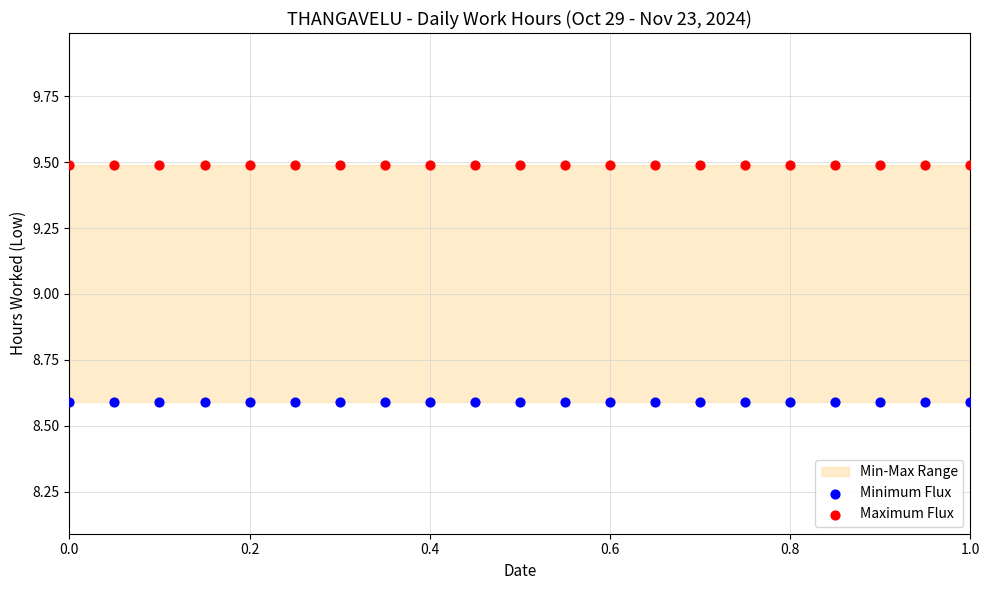

Which series contains the highest Y value?

Maximum Flux